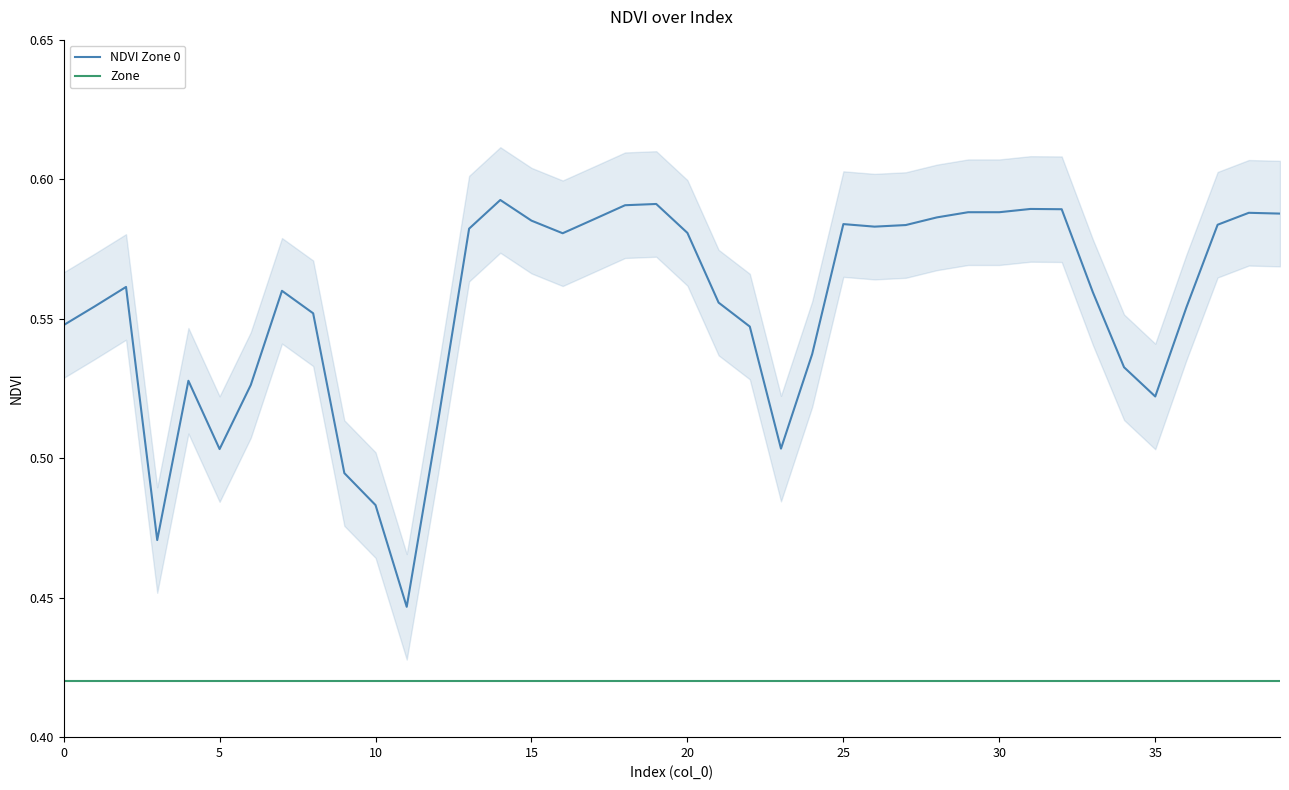

True or false: Zone has a value of 0.4 at 37.

True